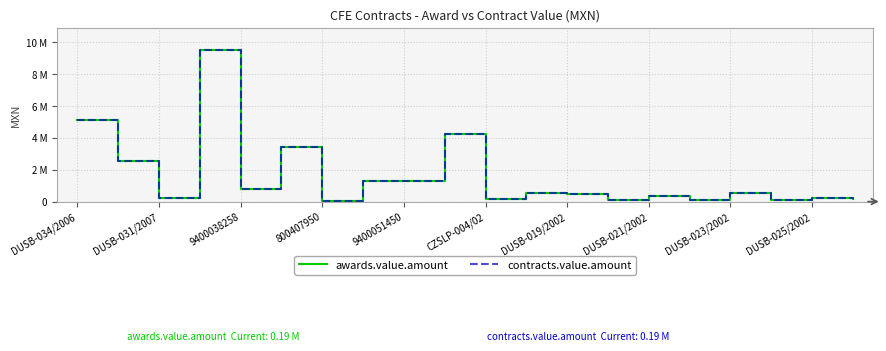

List the series in order of their peak value, highest first.

awards.value.amount, contracts.value.amount